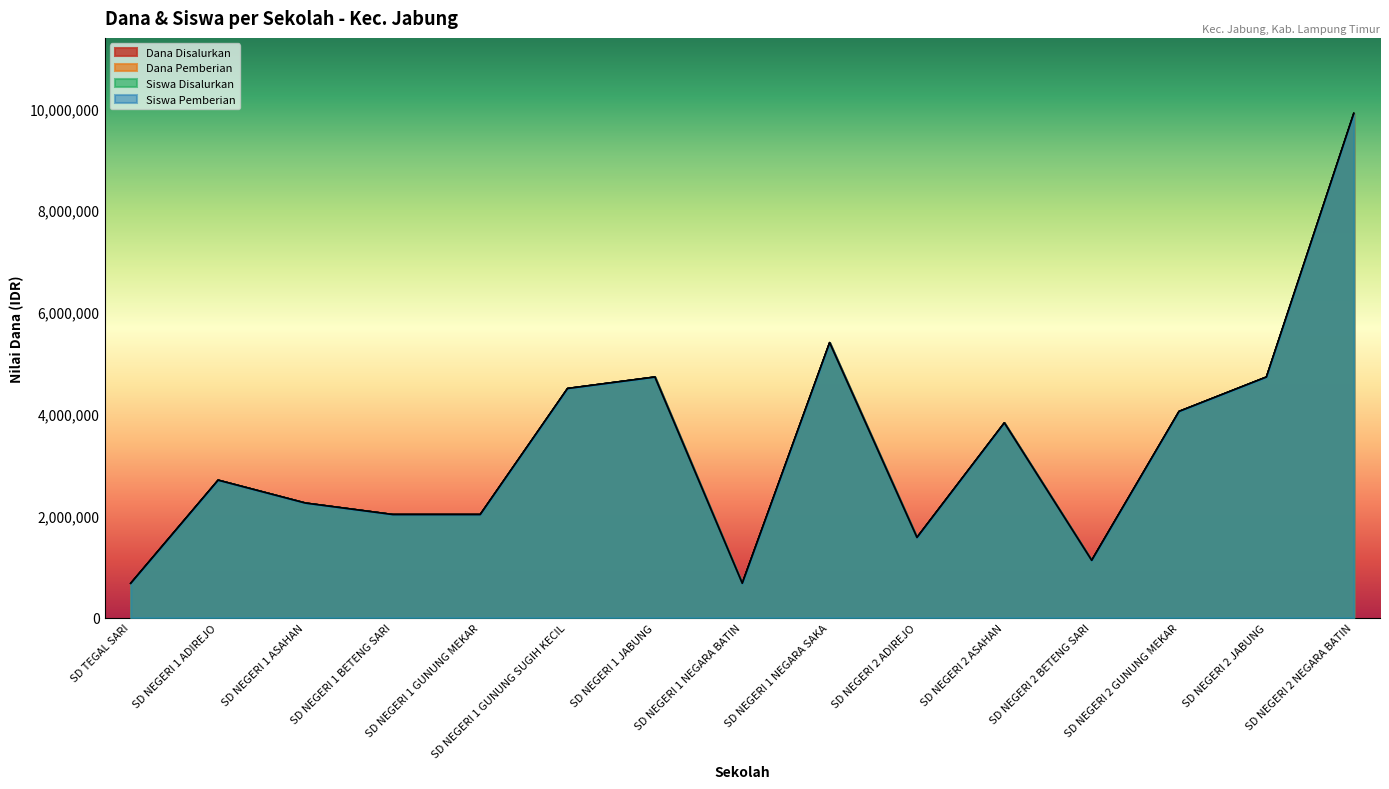

At which label is Dana Pemberian closest to 5287500?

SD NEGERI 1 NEGARA SAKA